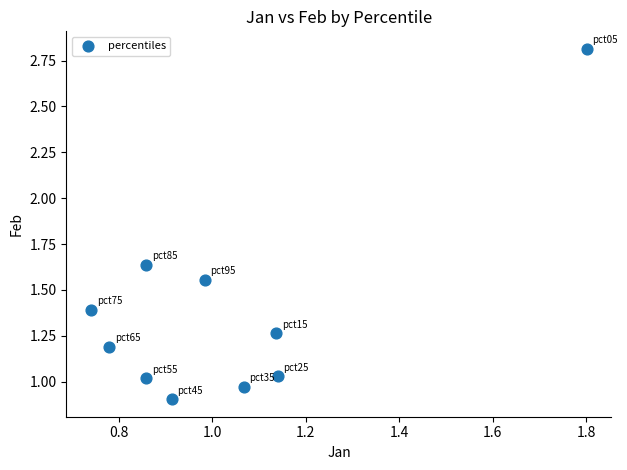

What is the range of Y values (max minus min)?

1.9